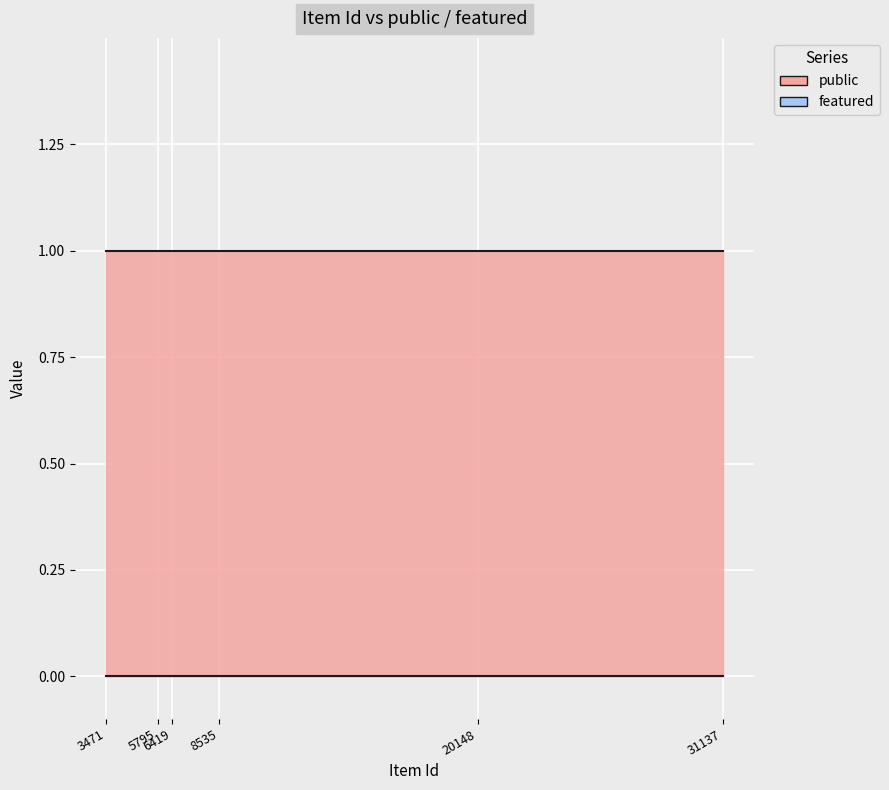

True or false: featured and public intersect in this chart.

False